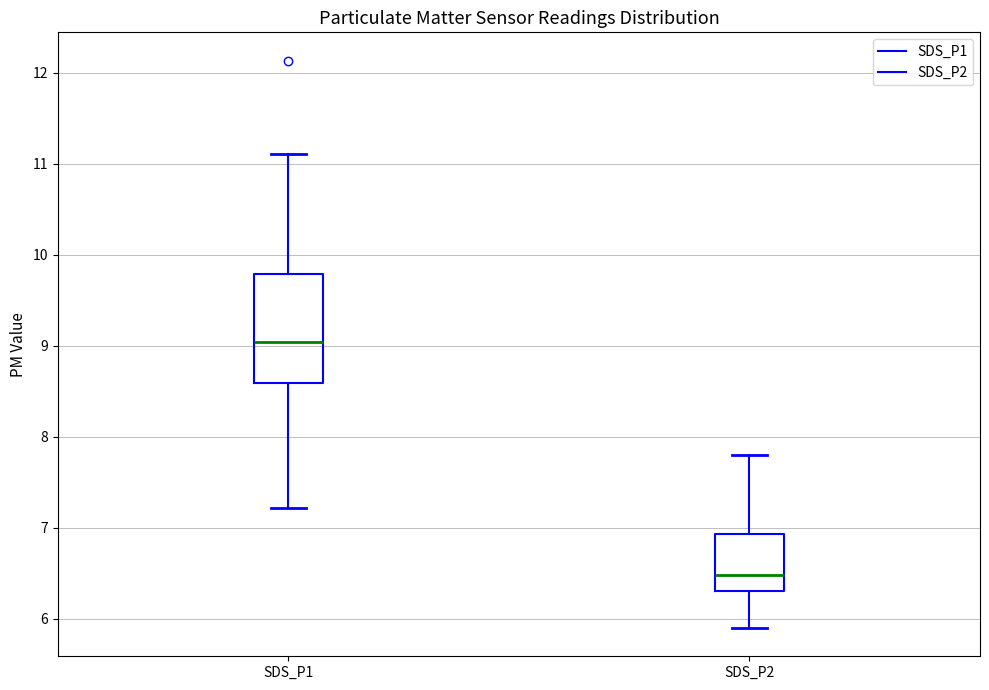

Which box has the lowest median line?

SDS_P2